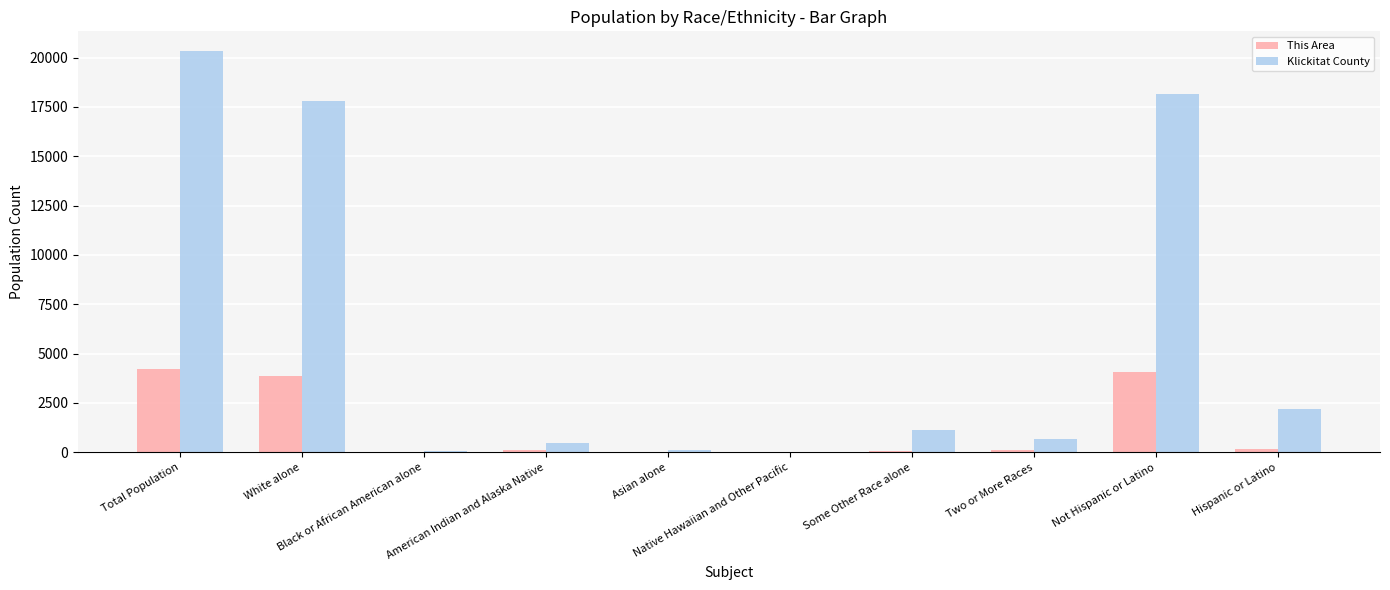

What is the approximate value of This Area at Two or More Races, to the nearest 10?

140